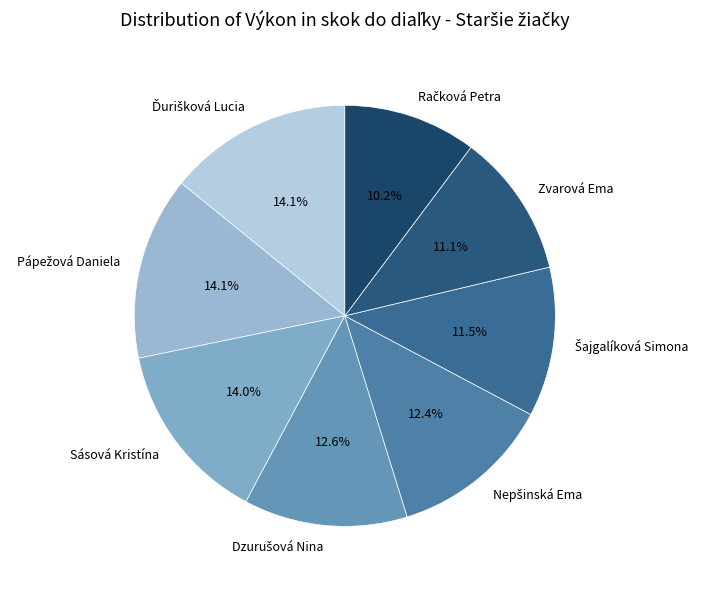

How much of the chart is everything except Zvarová Ema?

88.9%